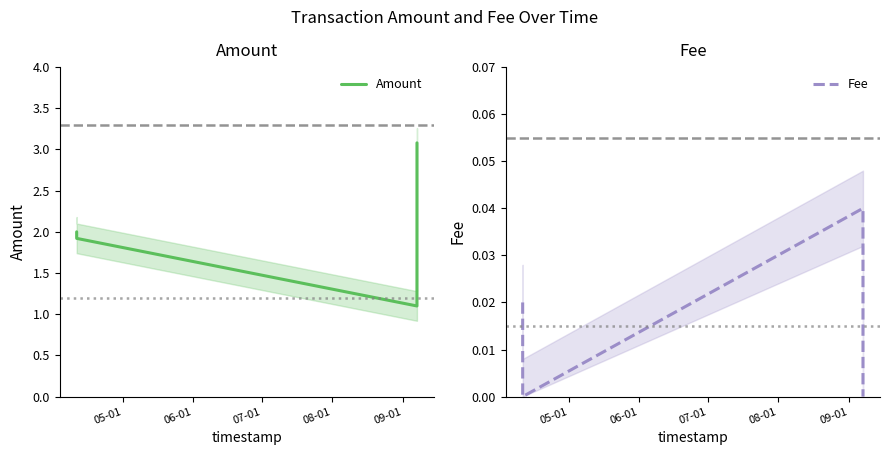

True or false: Fee and Amount intersect in this chart.

False